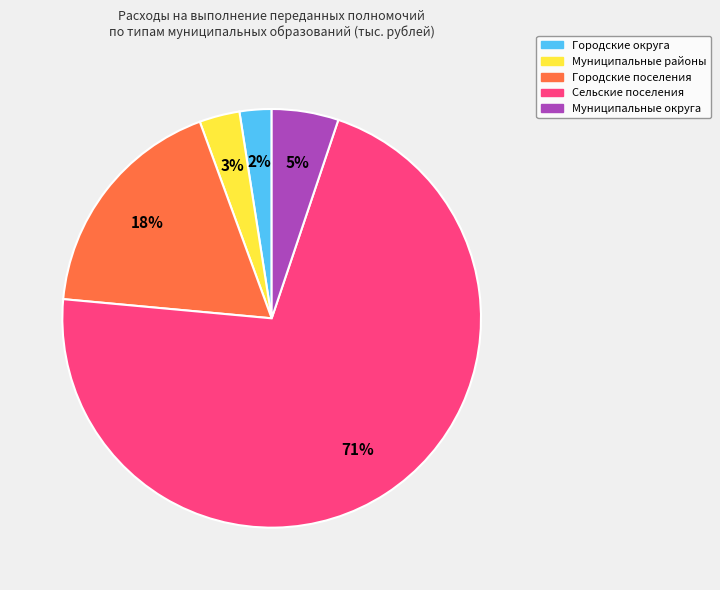

What is the ratio of the value at Муниципальные округа to the value at Городские поселения?

0.3